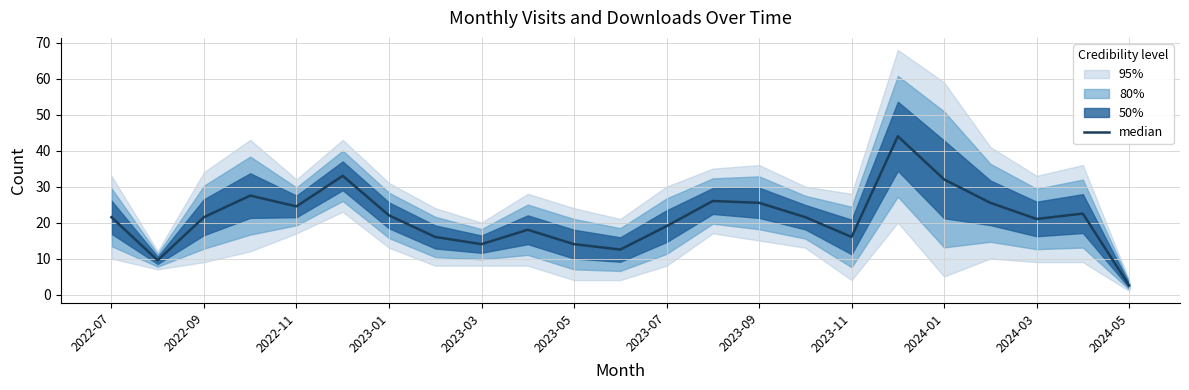

The chart shows a value of 48.2 at 2023-05. True or false?

False